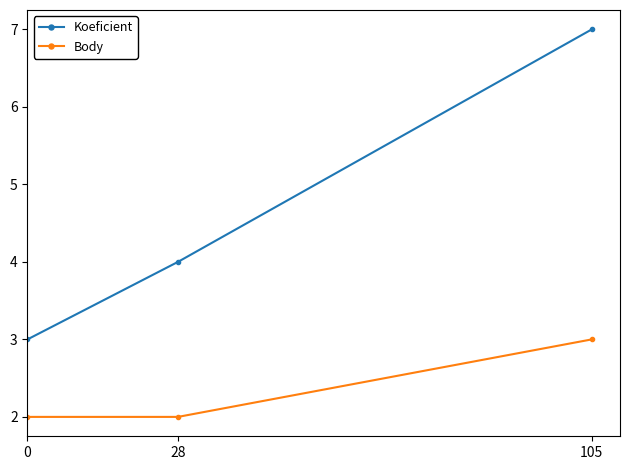

True or false: Body has a value of 3 at 0.

False